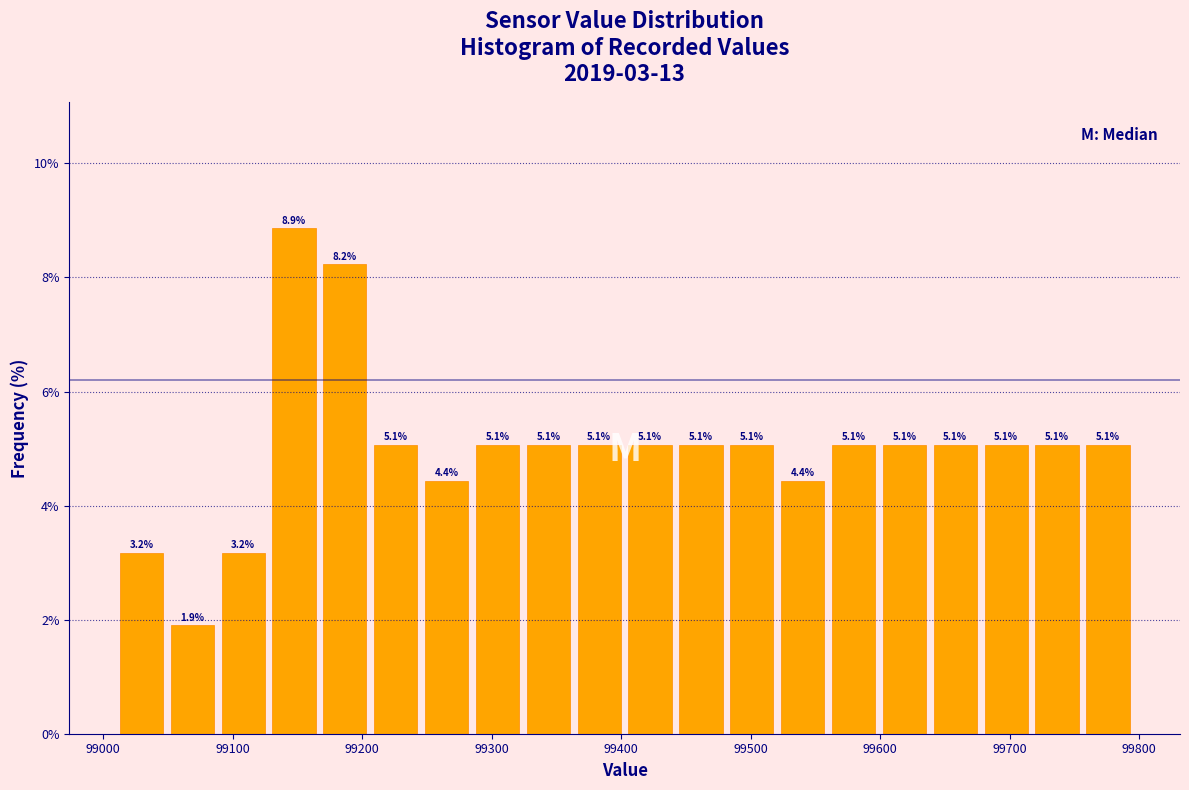

Read against the x-axis, roughly where is the centre of the tallest bar?

99150